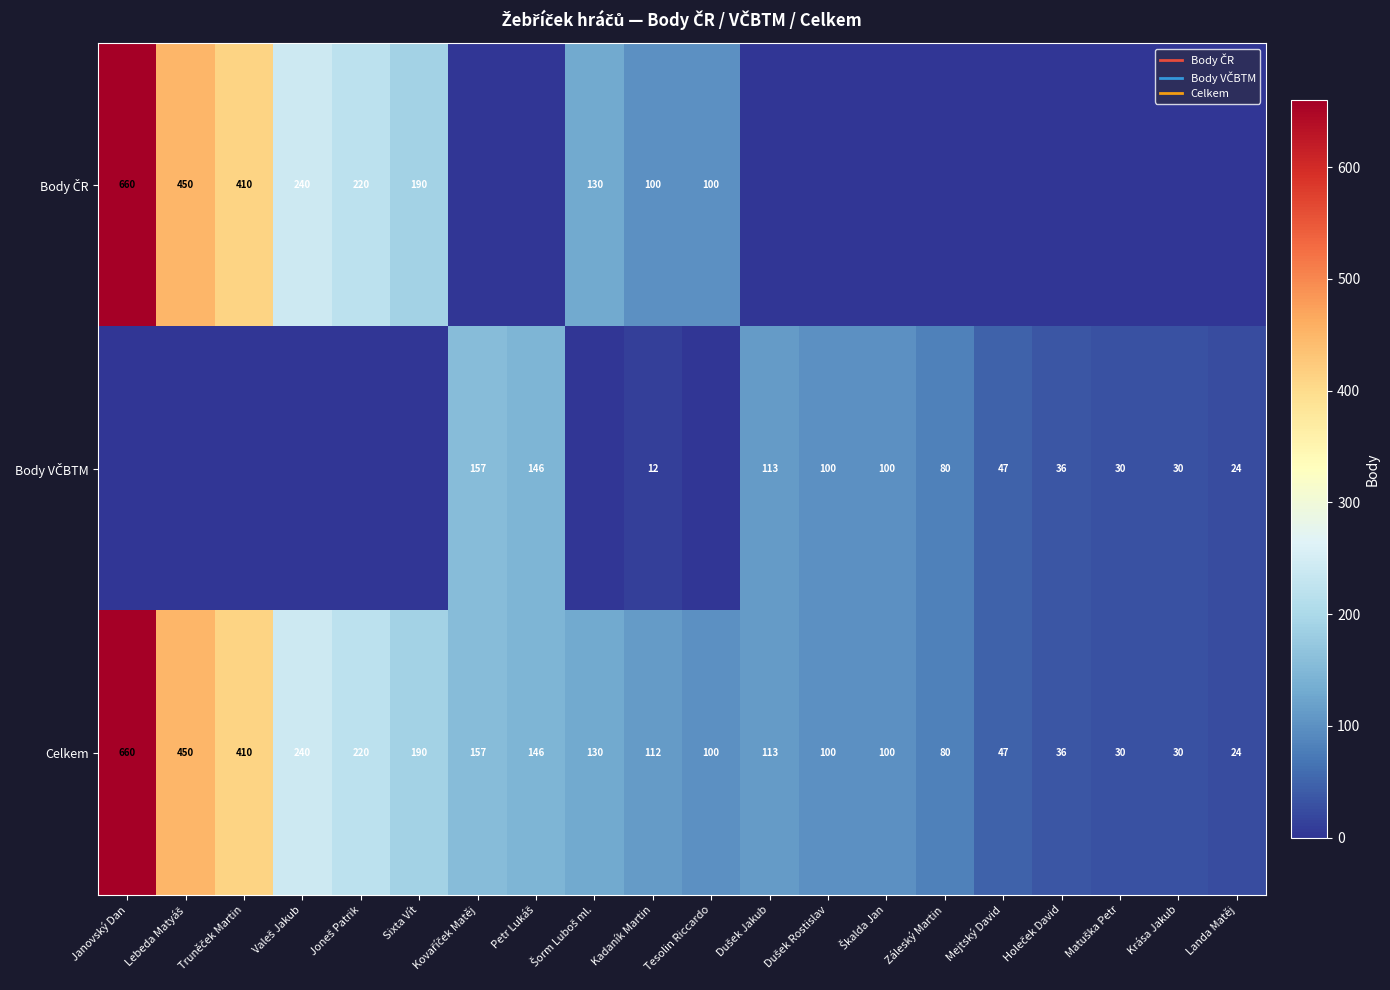

Where does the Celkem series first go above 113?

Janovský Dan